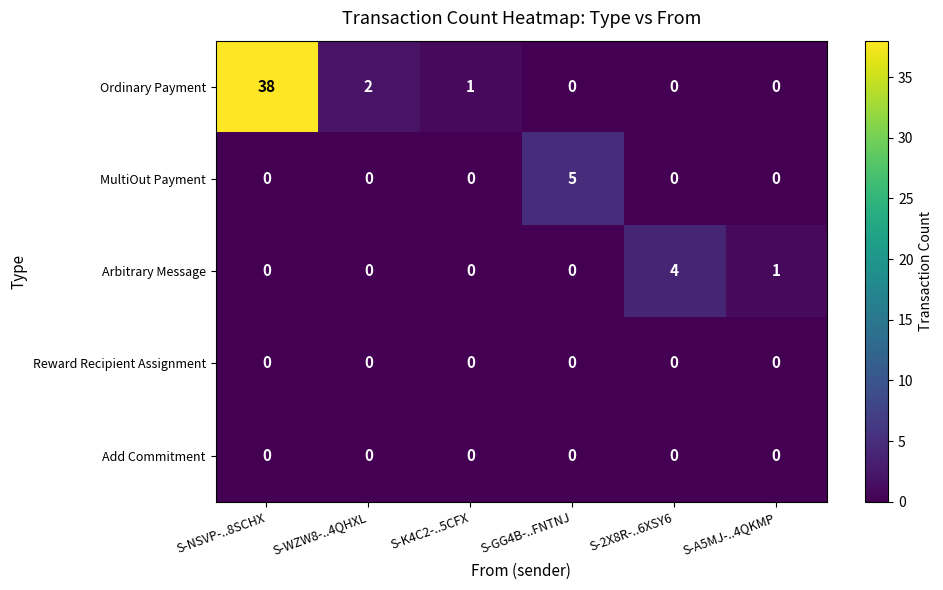

Which series changed the most between S-K4C2-..5CFX and S-2X8R-..6XSY6?

Arbitrary Message